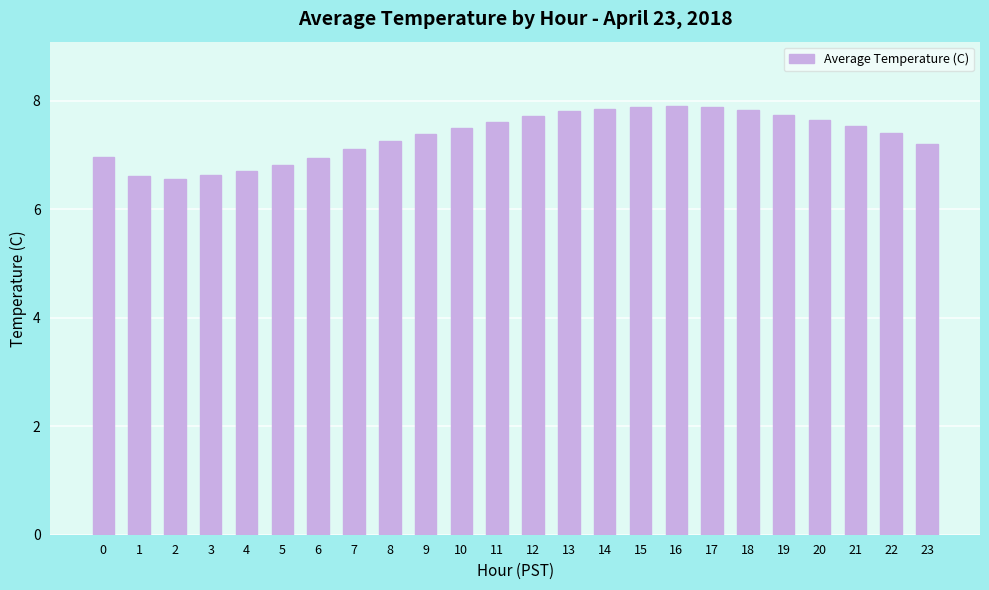

What is the sum of the values at 0 and 4?

13.7